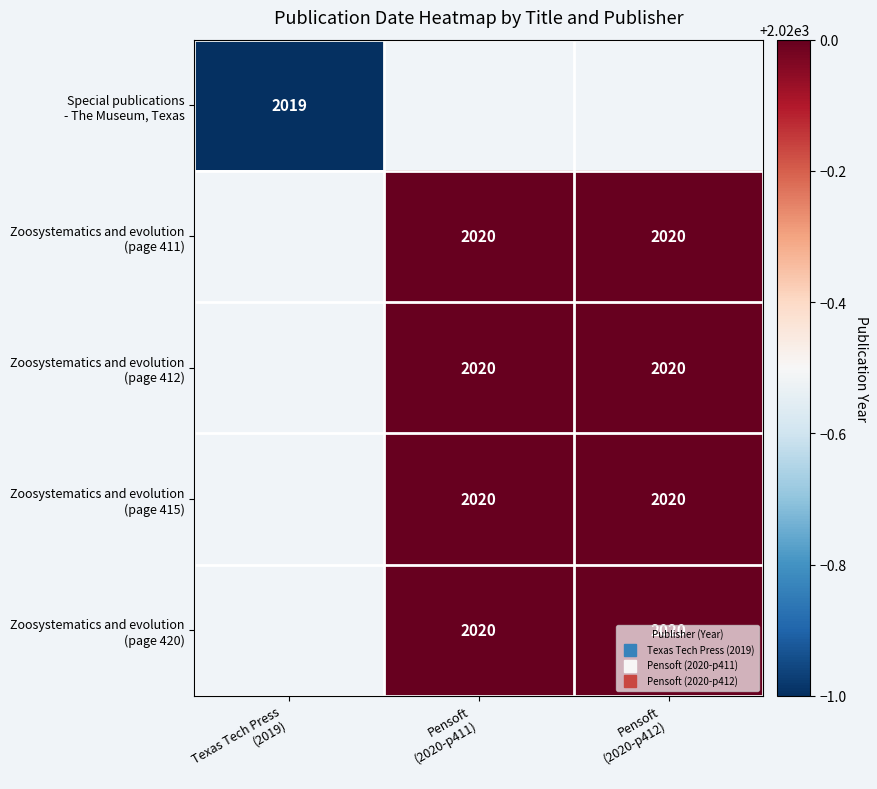

Rank the series at Pensoft (2020-p412) from highest to lowest value.

Special publications - The Museum, Texas, Zoosystematics and evolution (page 411), Zoosystematics and evolution (page 412), Zoosystematics and evolution (page 415), Zoosystematics and evolution (page 420)